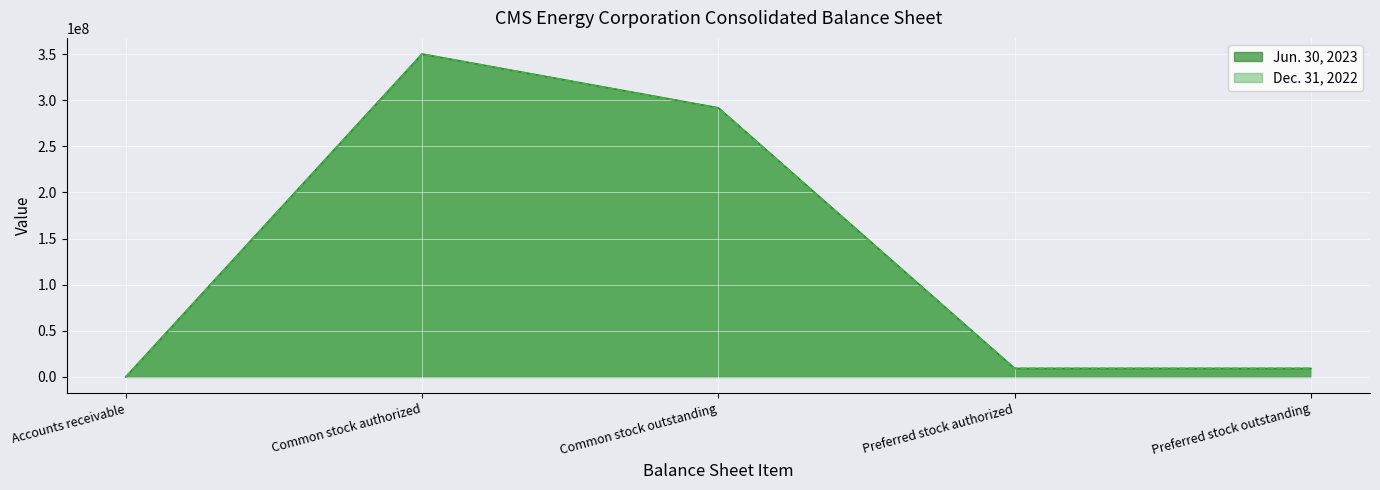

How many data points in Dec. 31, 2022 are less than 9200000?

1